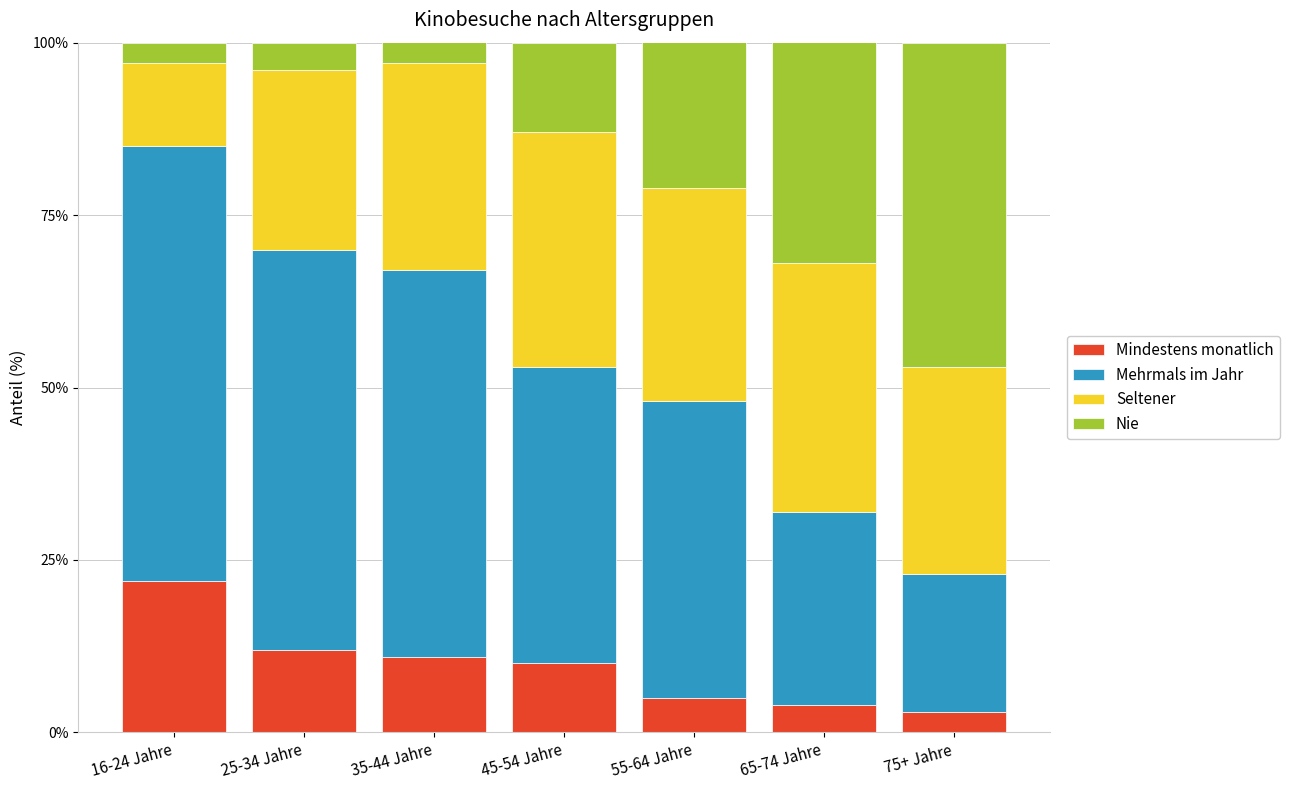

Which category has the highest value in the Mindestens monatlich series?

16-24 Jahre